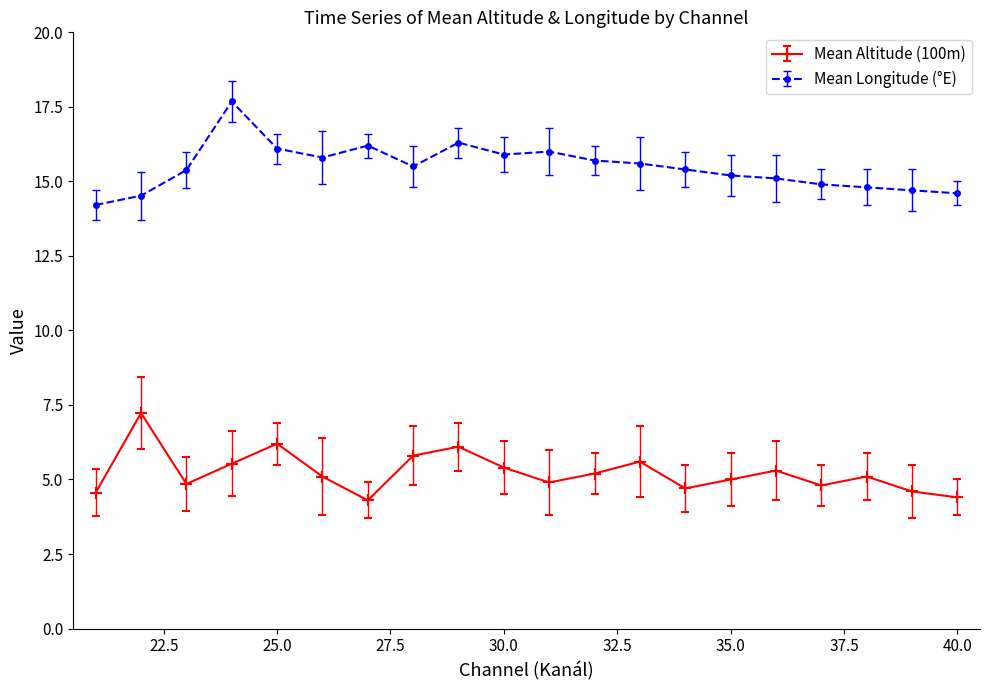

Is this an area chart (filled region under the line)?

No